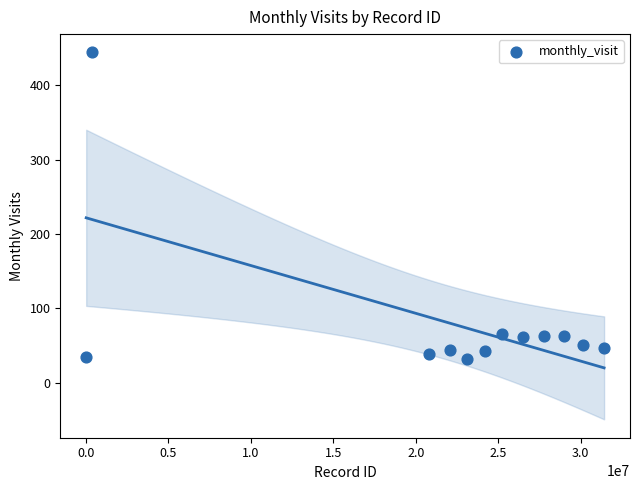

What is the range of Y values (max minus min)?

412